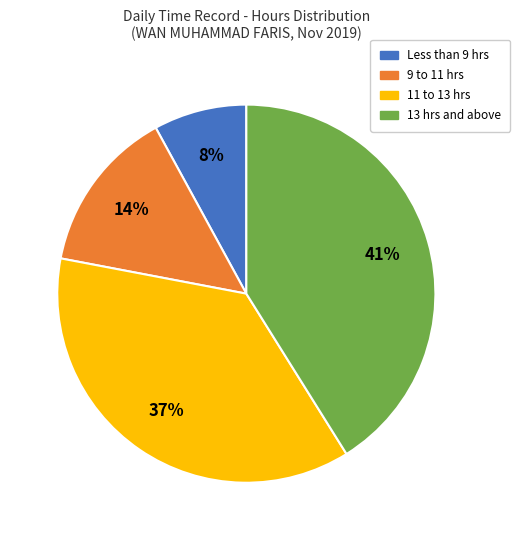

Is there any slice that represents more than half of the pie?

No